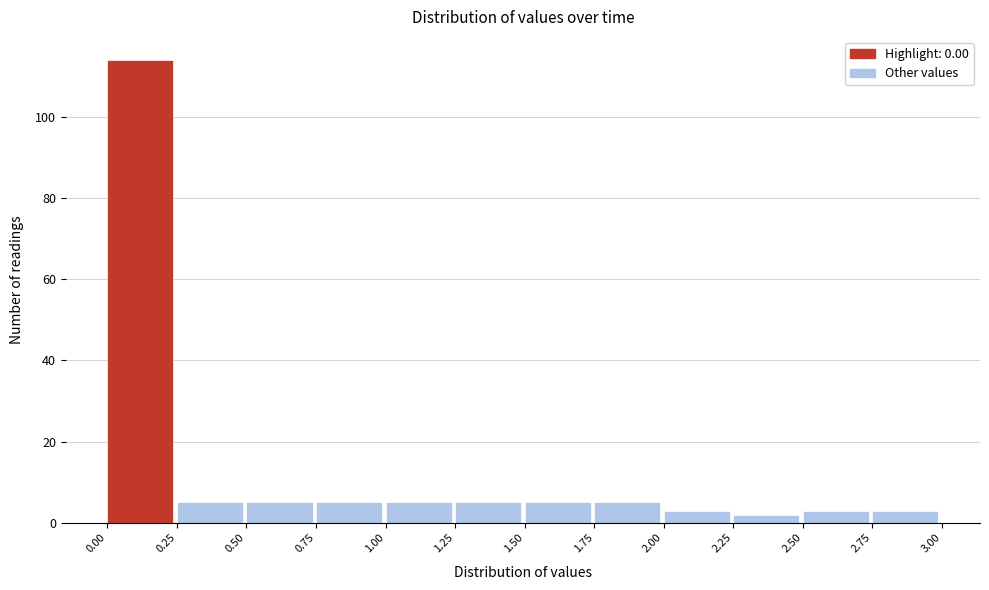

Reading left to right, transcribe this chart: for each bar, give the range it covers on the x-axis and its height. The values are not printed on the chart, so give them approximately, as read against the axis.

0.00 to 0.25: 114
0.25 to 0.50: 6
0.50 to 0.75: 6
0.75 to 1.00: 6
1.00 to 1.25: 6
1.25 to 1.50: 6
1.50 to 1.75: 6
1.75 to 2.00: 6
2.00 to 2.25: 4
2.25 to 2.50: 2
2.50 to 2.75: 4
2.75 to 3.00: 4